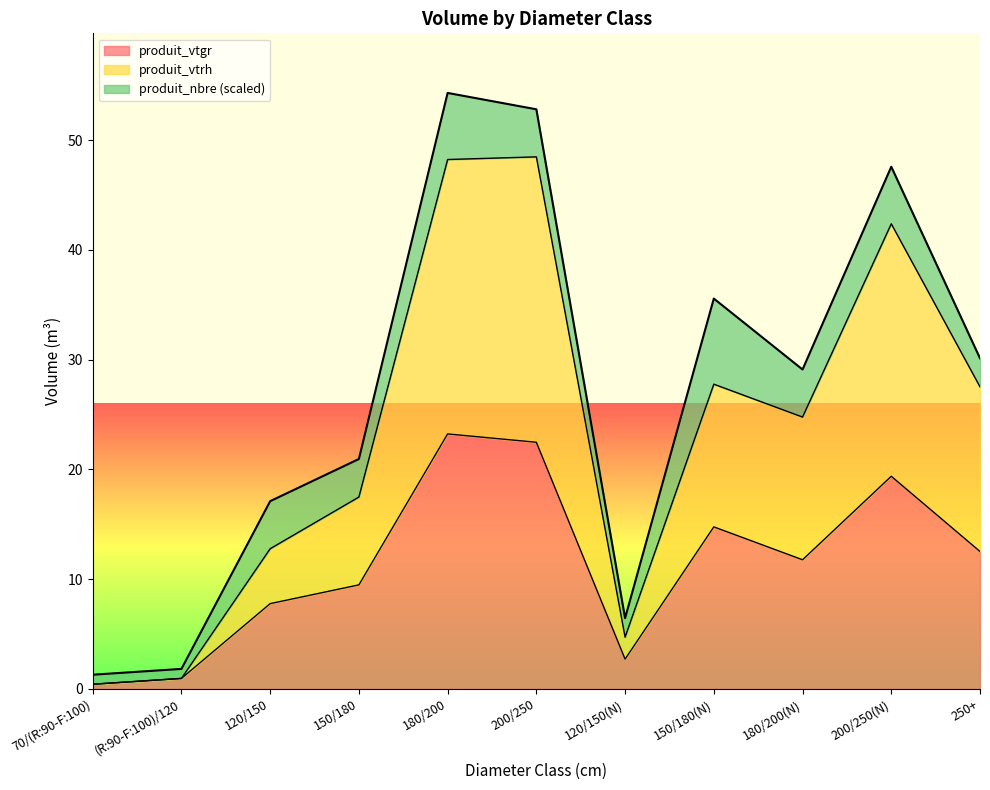

What is the total value across all series at 150/180?

20.9